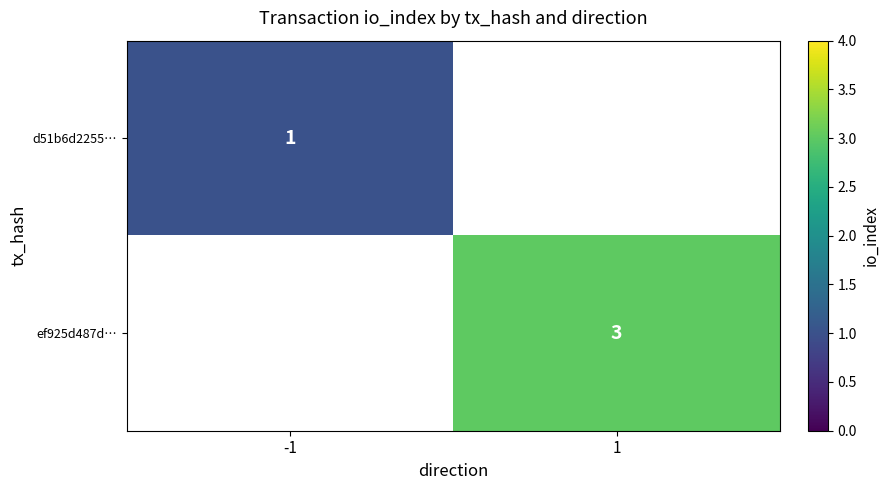

True or false: d51b6d2255… has a value of 1 at -1.

True